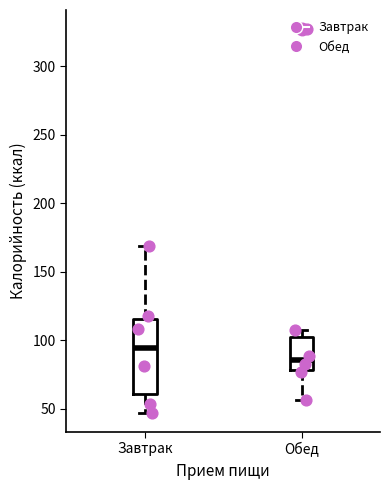

Reading left to right, transcribe this box plot: for each box, give where its median line is, the range the box spans, and where its two whiskers end, as read against the y-axis. The values are not printed on the chart, so give them approximately, as read against the axis.

Завтрак: median 95, box 60 to 115, whiskers 45 to 170
Обед: median 85, box 80 to 105, whiskers 55 to 105 (just above the box's upper edge)